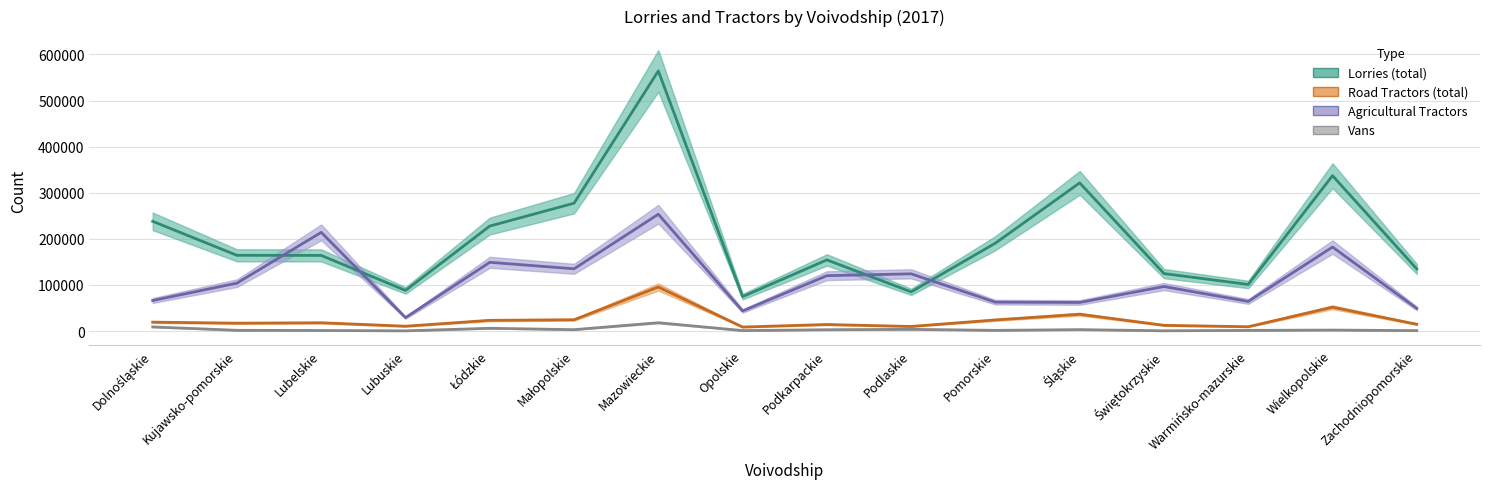

At which label is Road Tractors (total) closest to 52221?

Wielkopolskie